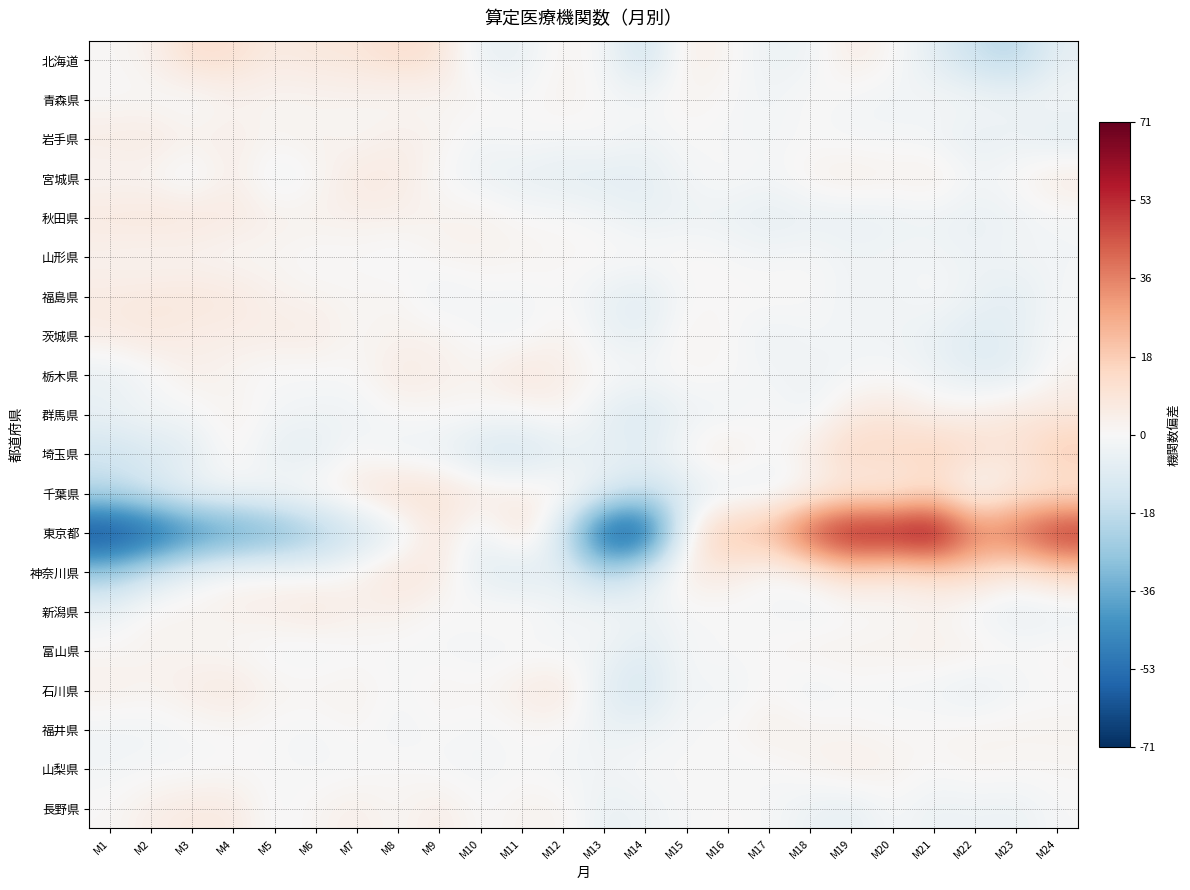

What is the greatest value displayed?

71.2